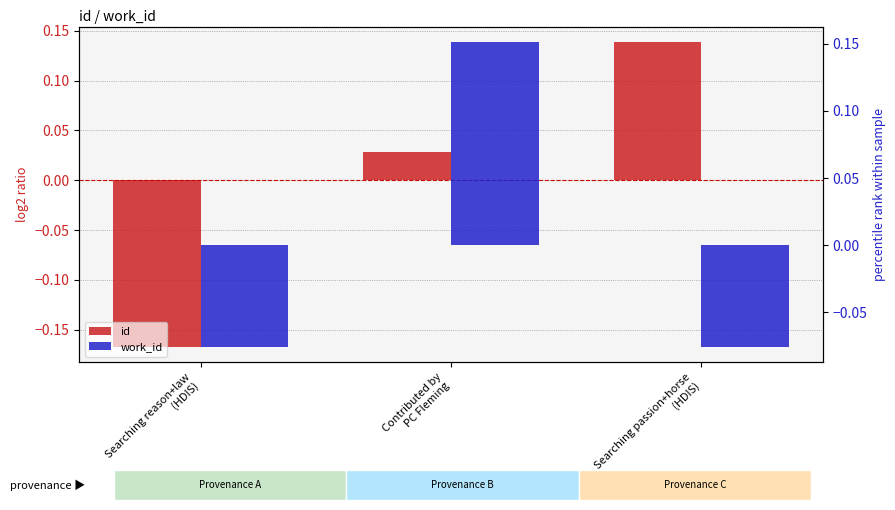

What is the maximum value shown in the chart?

0.2